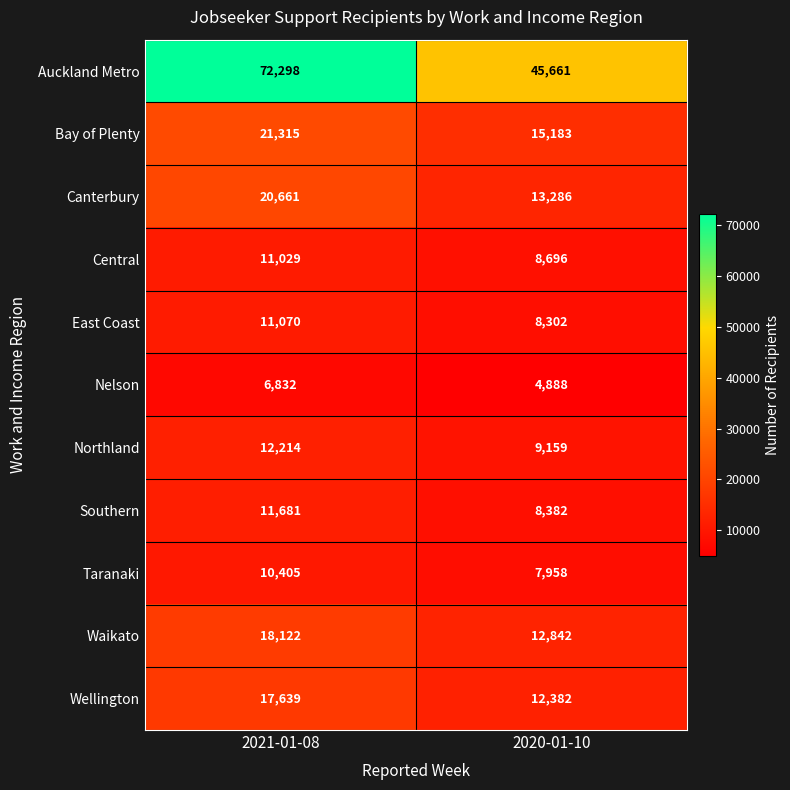

True or false: Nelson has a value of 8904 at 2021-01-08.

False